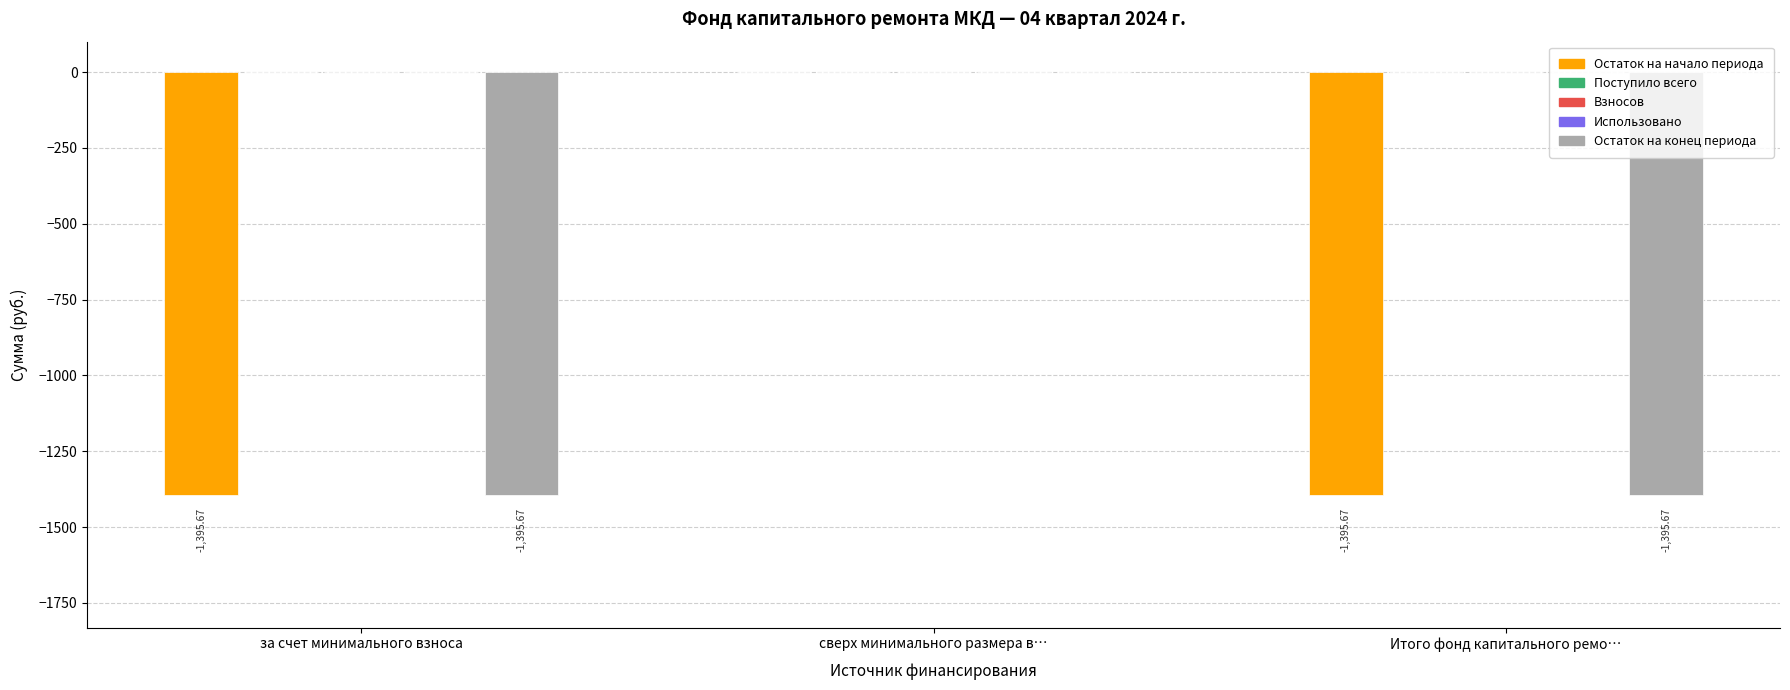

Reading left to right, what are all the values shown in this chart?

Остаток на начало периода: -1395.7	0.0	-1395.7
Поступило всего: 0.0	0.0	0.0
Взносов: 0.0	0.0	0.0
Использовано: 0.0	0.0	0.0
Остаток на конец периода: -1395.7	0.0	-1395.7